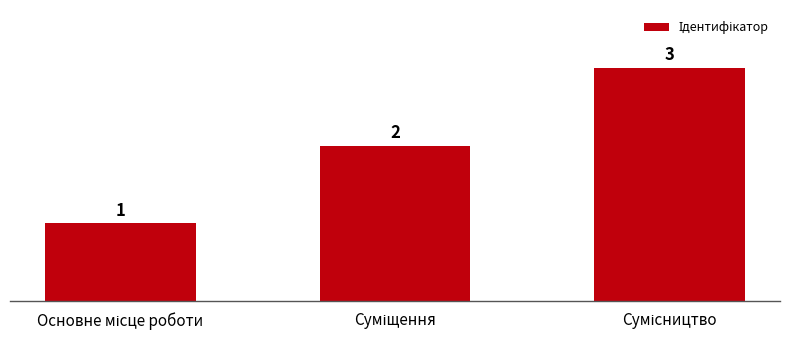

What is the maximum value shown in the chart?

3